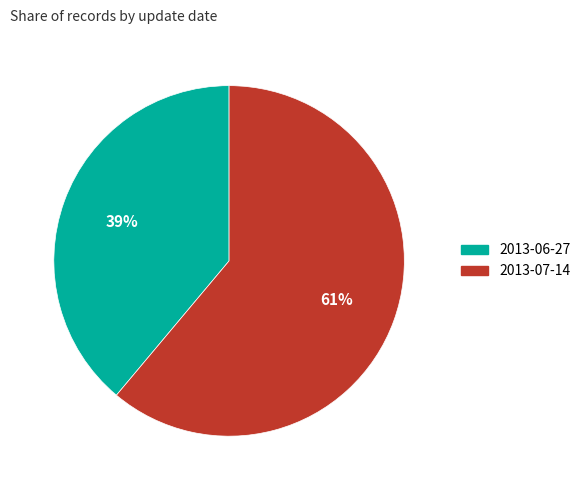

Approximately how many times larger is the value at 2013-06-27 compared to 2013-07-14?

0.6